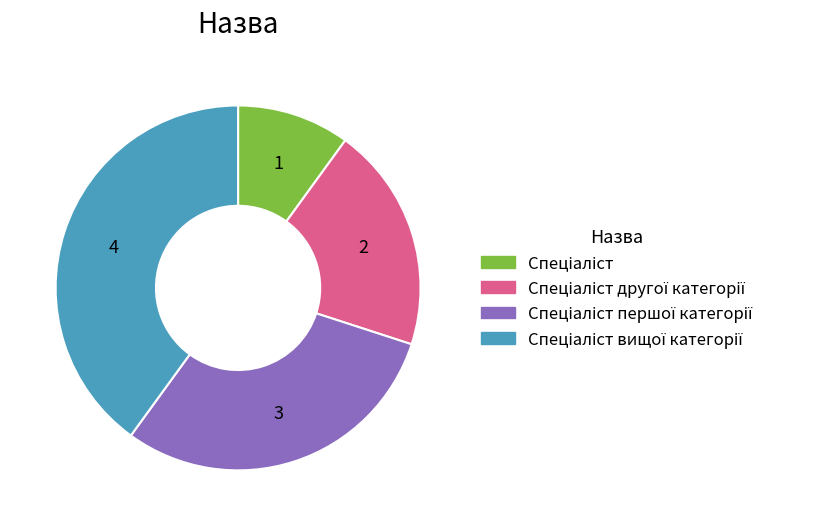

Is there any slice that represents more than half of the pie?

No